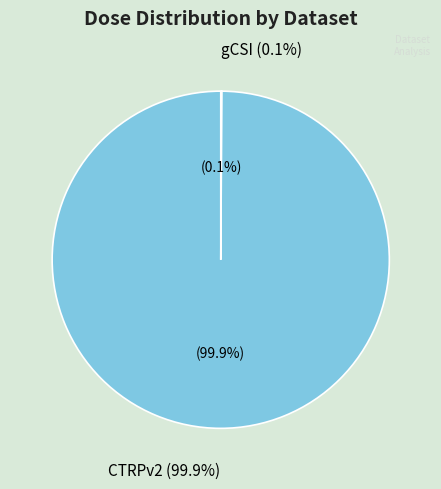

What is the largest slice in the pie chart?

CTRPv2